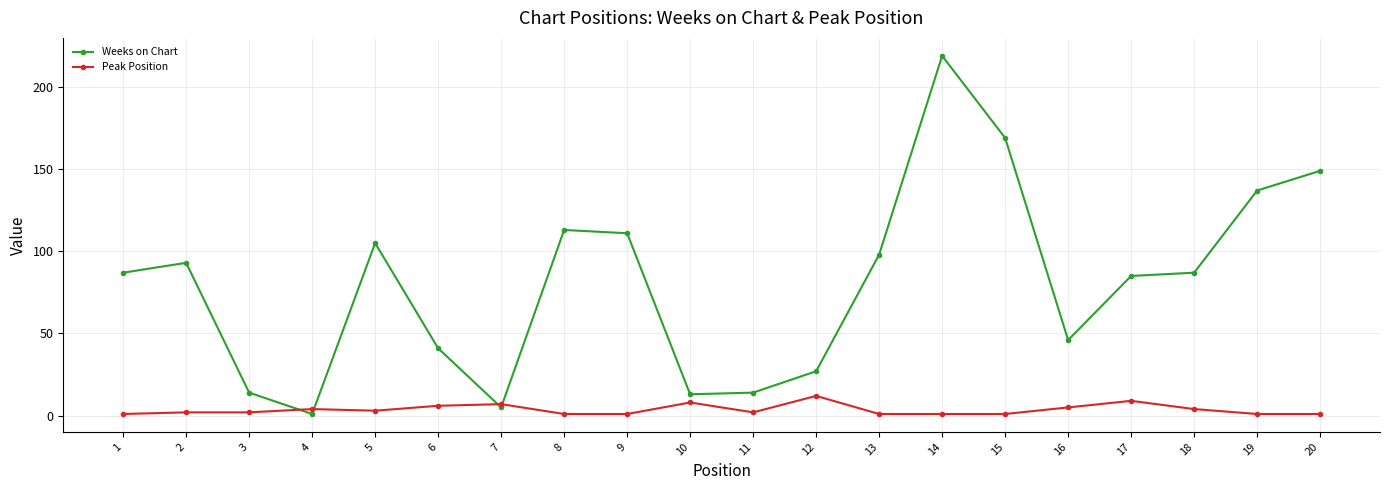

Count the number of data series in this chart.

2